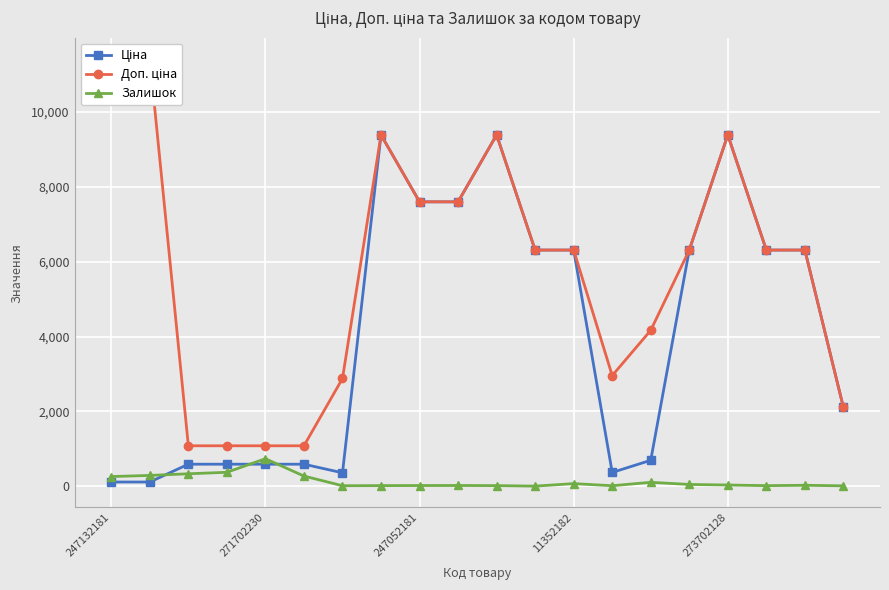

True or false: Залишок and Доп. ціна intersect in this chart.

False